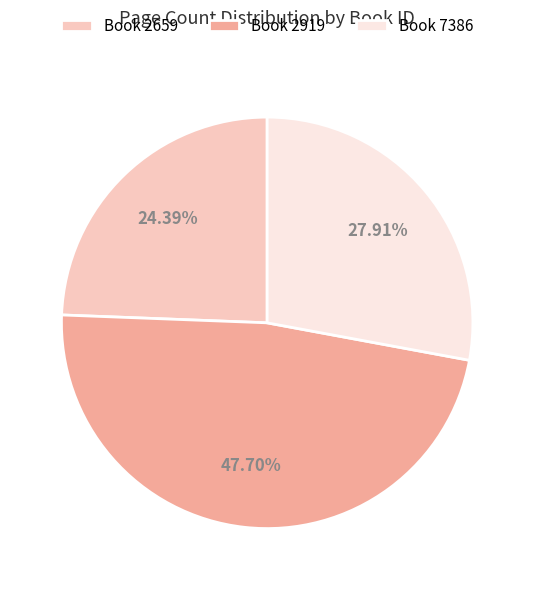

How many segments does this pie chart have?

3